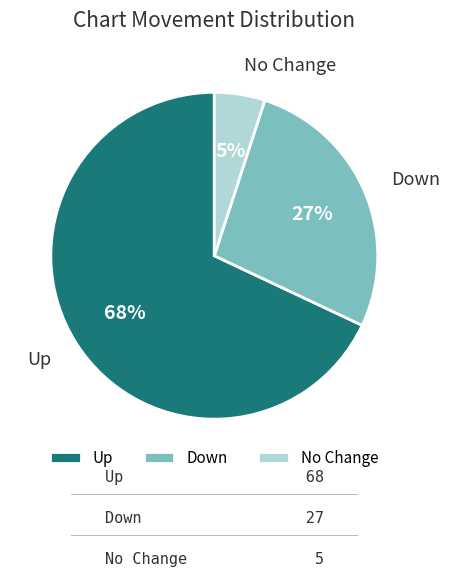

To the nearest percent, what portion does Down represent?

27%